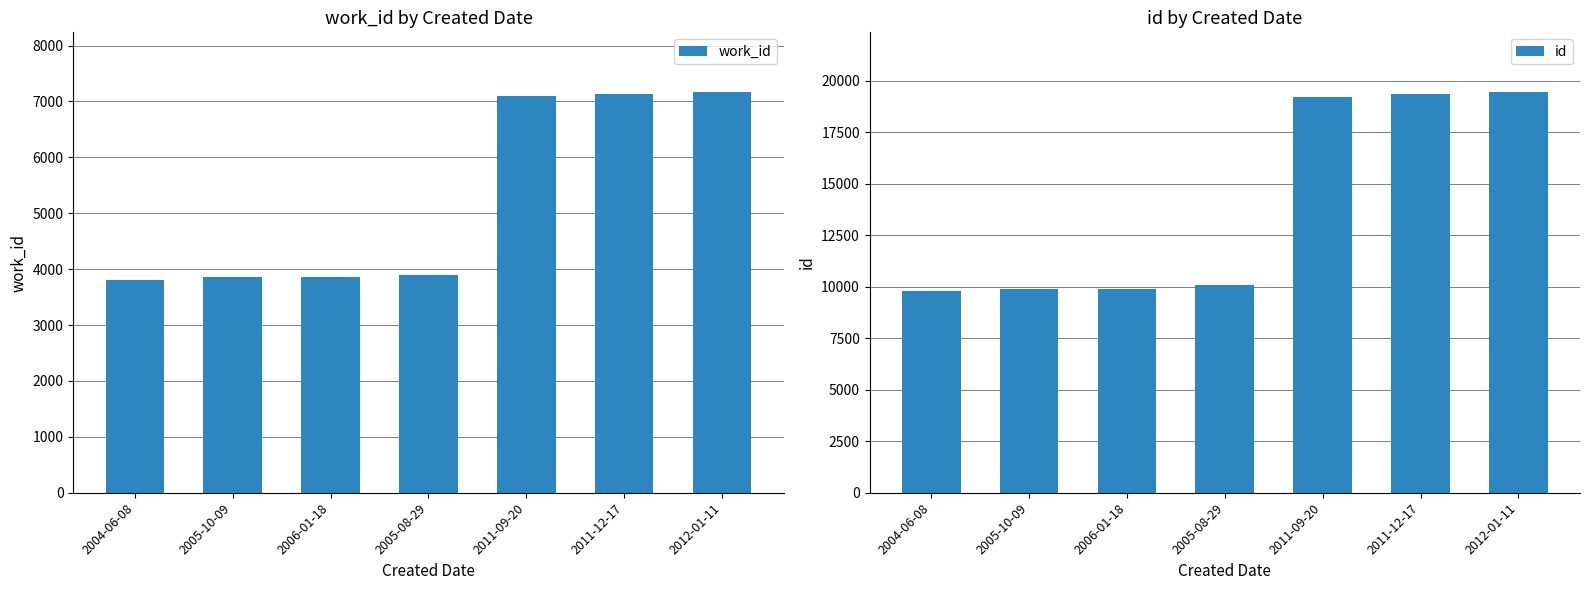

The value of id at 2011-09-20 is 33343. True or false?

False